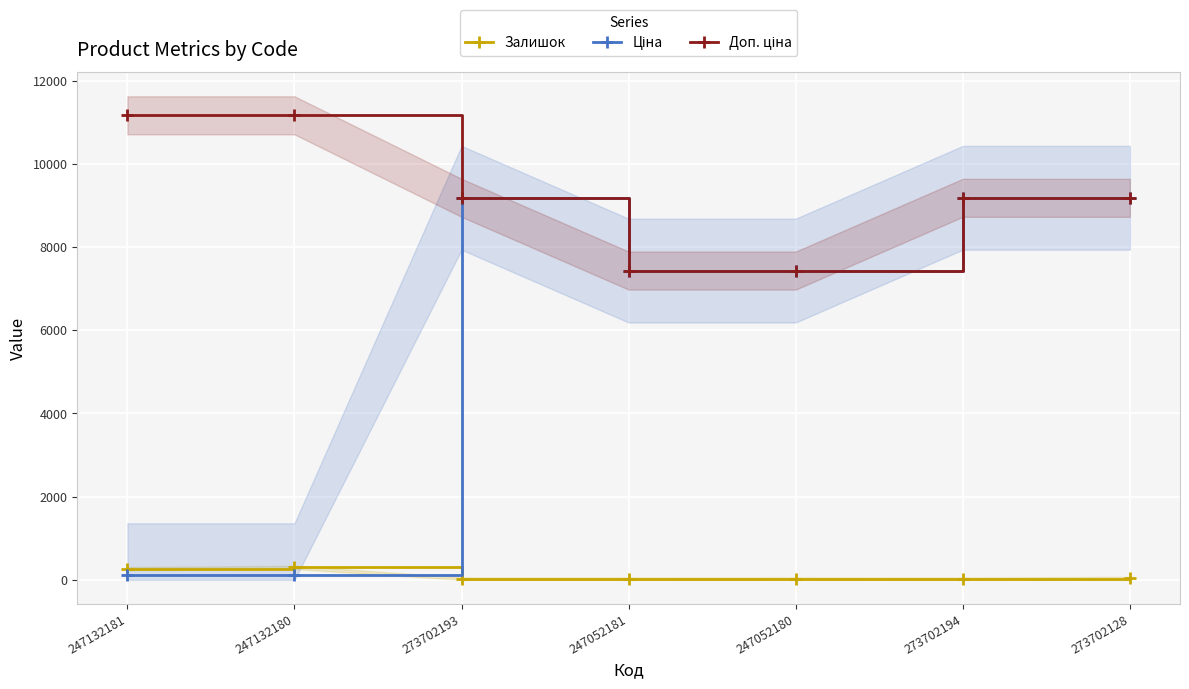

Does the chart display data point markers on the line(s)?

Yes